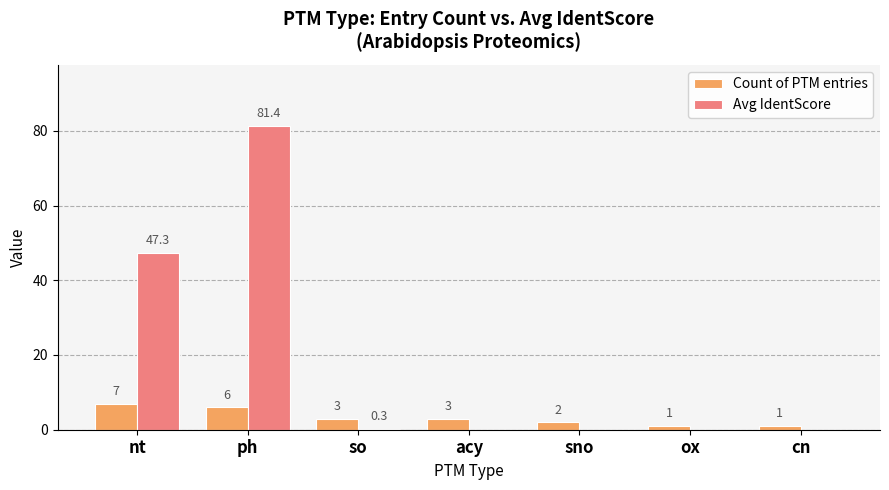

The Avg IdentScore series shows -45.4 at ox. True or false?

False